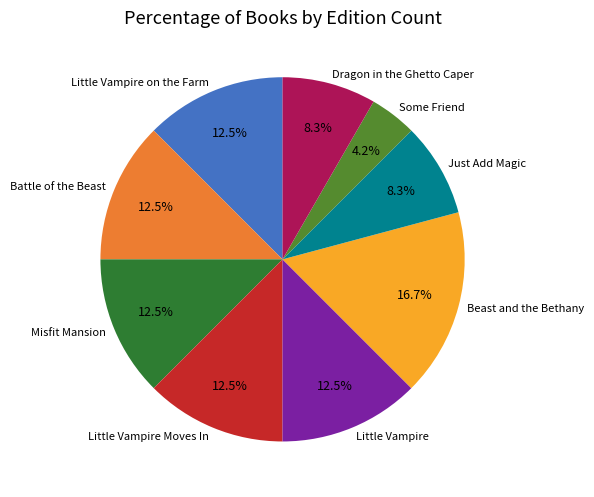

Is there a majority slice in this chart?

No